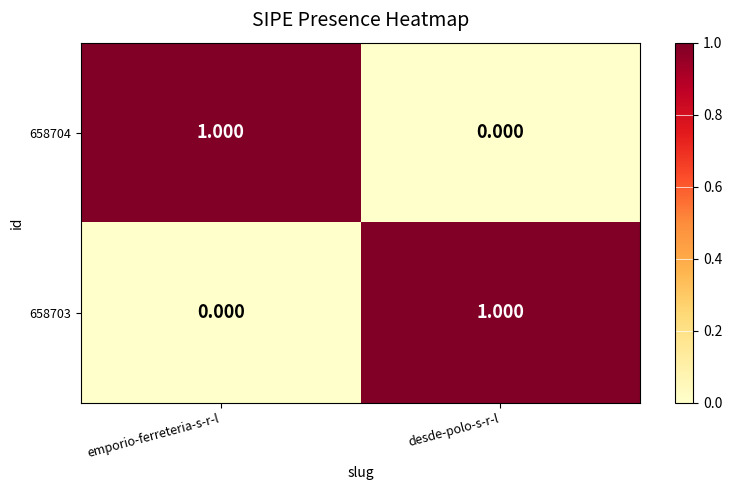

List the labels in order of 658703 value, largest first.

desde-polo-s-r-l, emporio-ferreteria-s-r-l